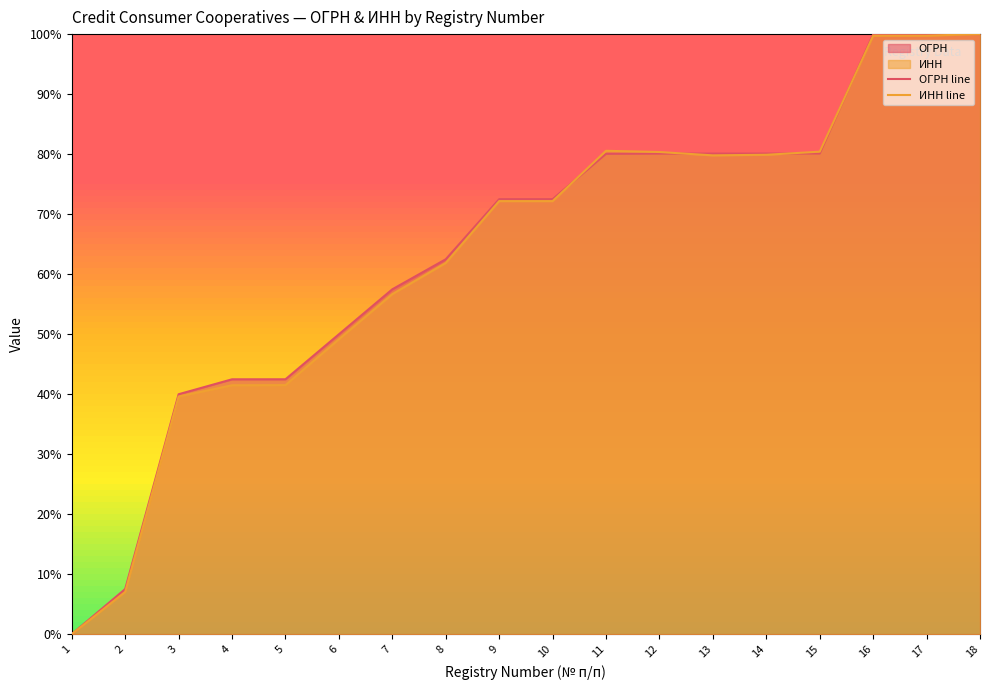

Which label corresponds to the smallest value in the chart?

1